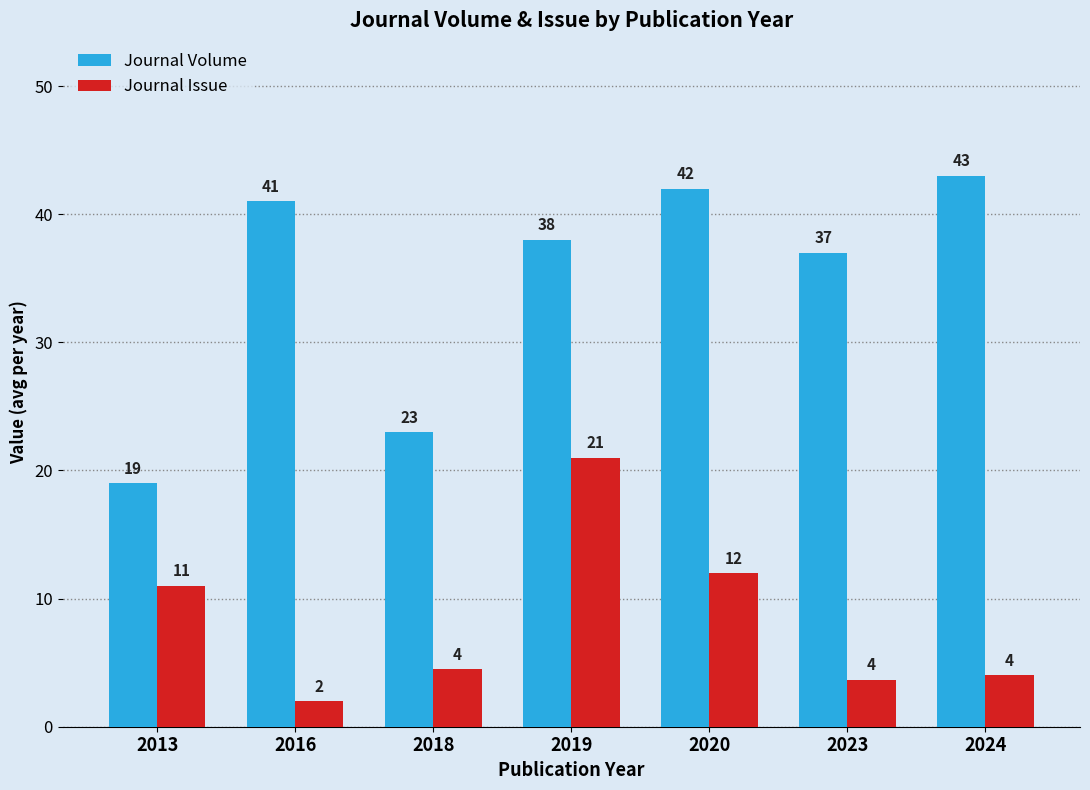

True or false: Journal Issue has a value of 7.2 at 2024.

False